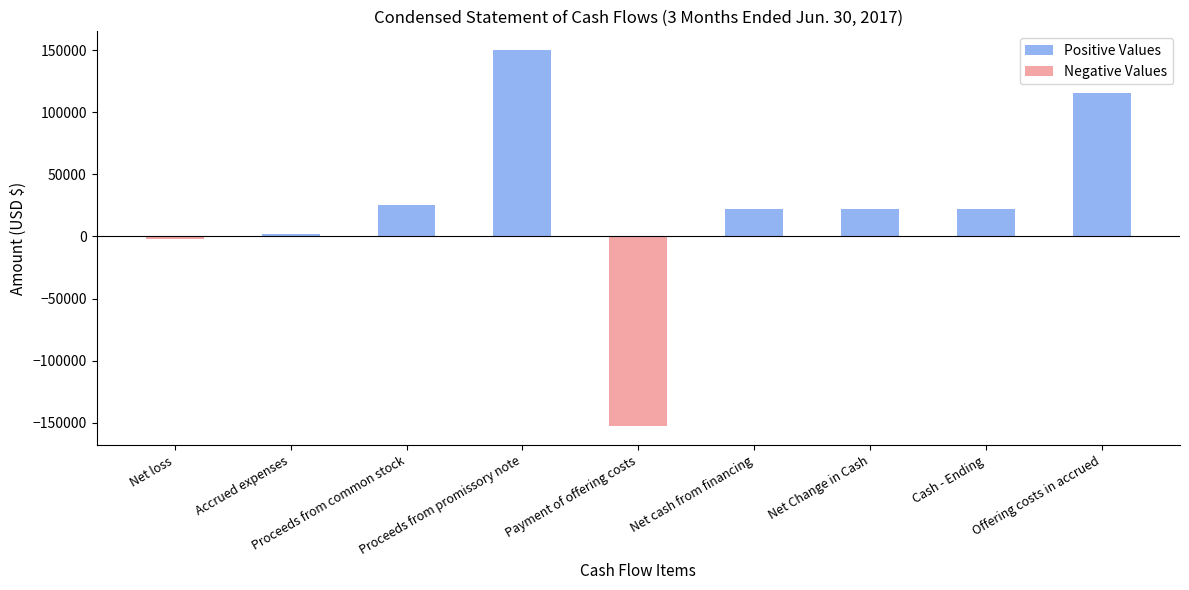

At which category does the chart reach its peak across all series?

Proceeds from promissory note